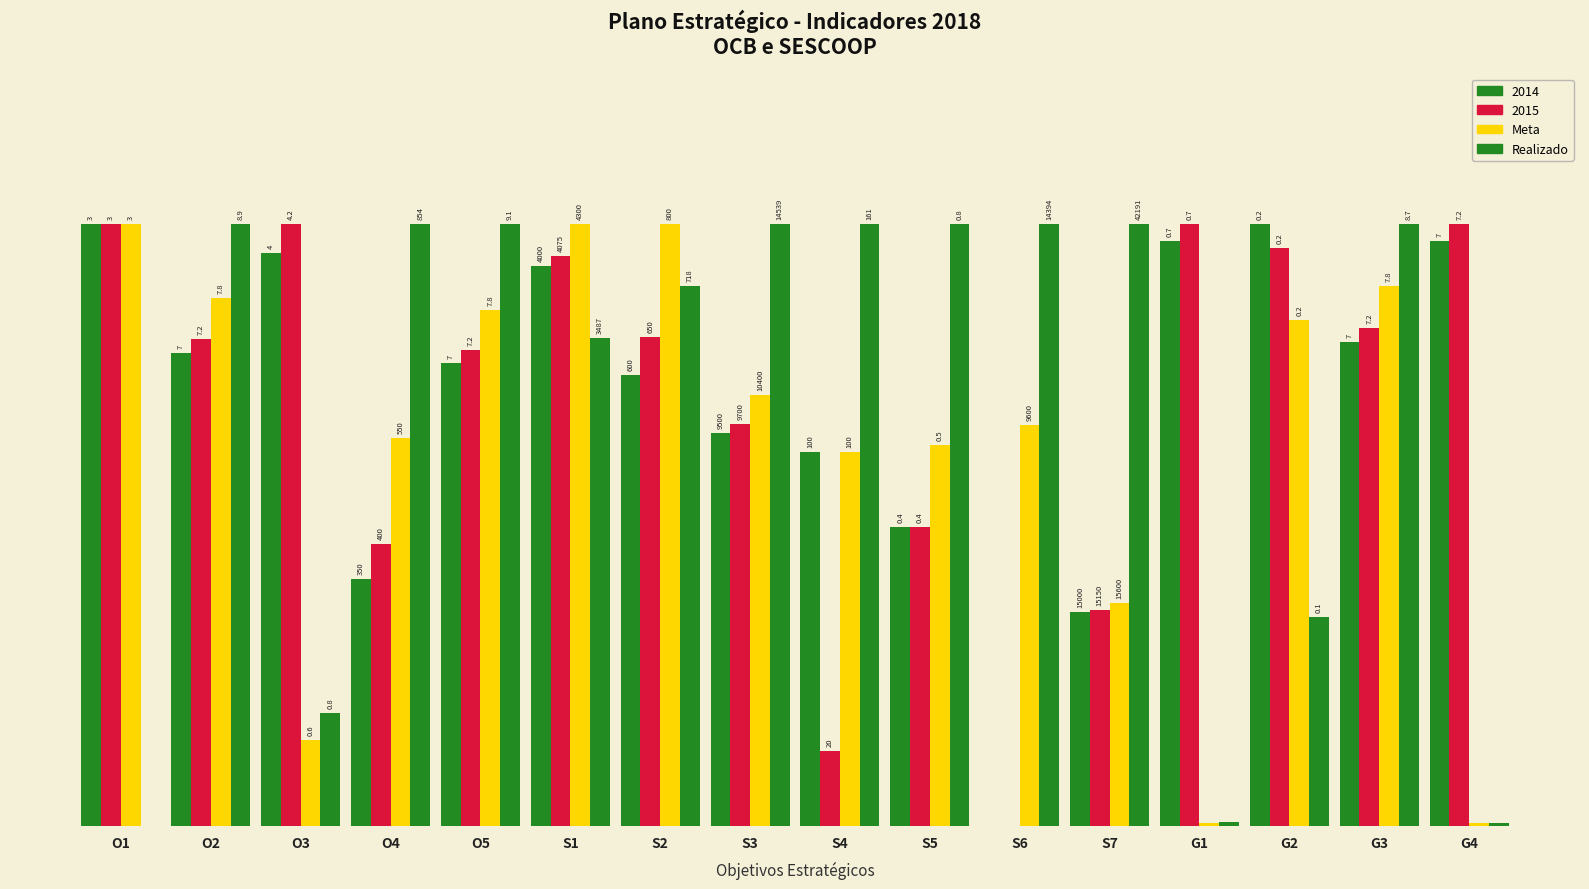

Are the bars grouped side by side (vs. stacked)?

Yes